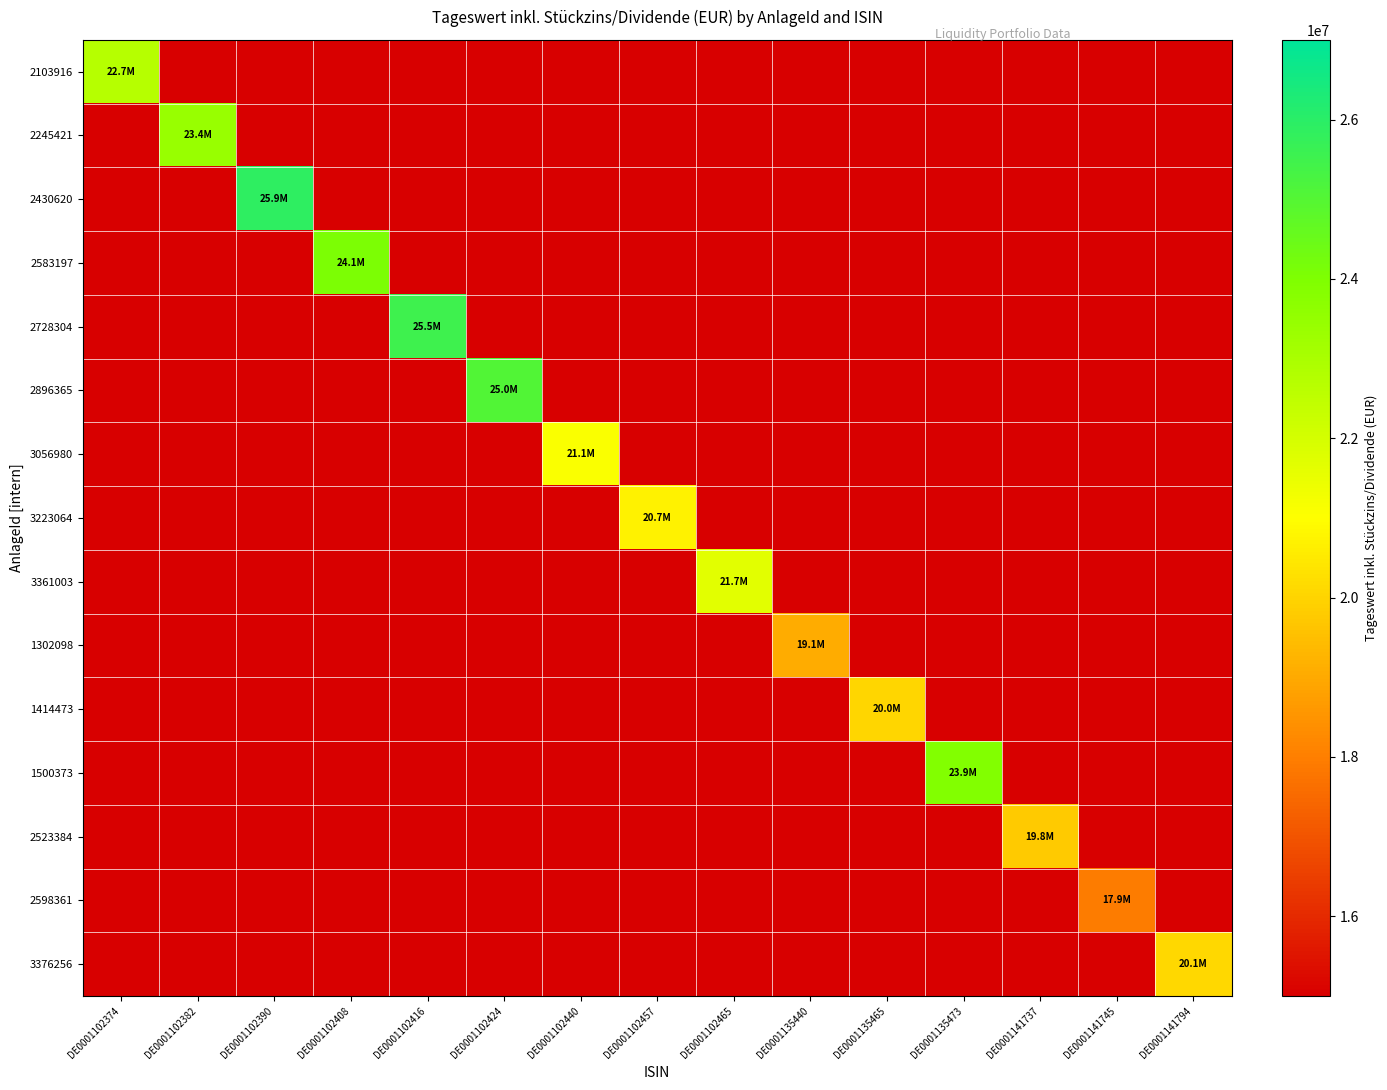

At how many categories does at least one series exceed 20351274?

10